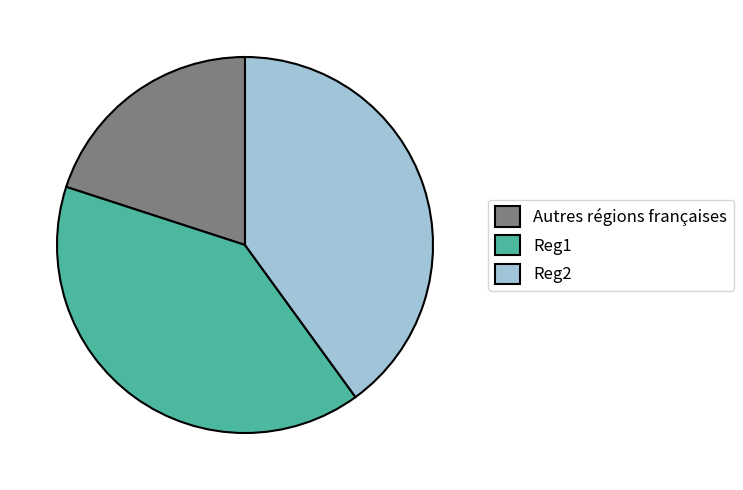

How many segments does this pie chart have?

3